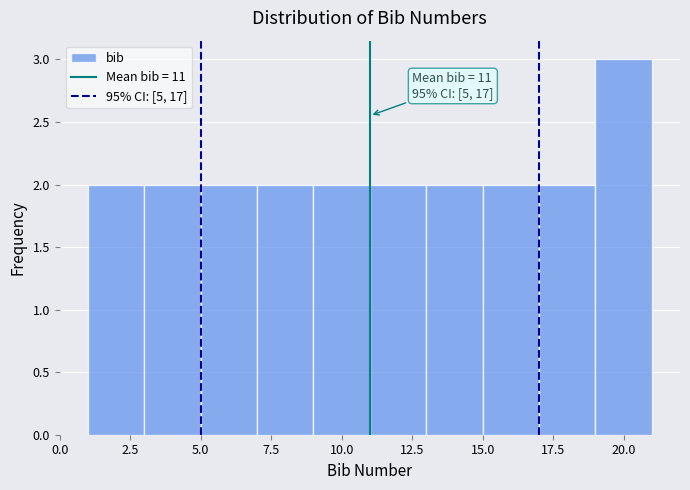

Which range on the x-axis has the tallest bar?

19 to 21